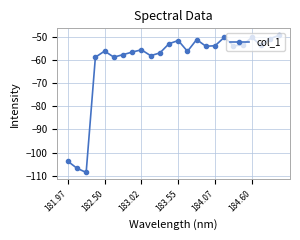

What is the average value?

-60.8